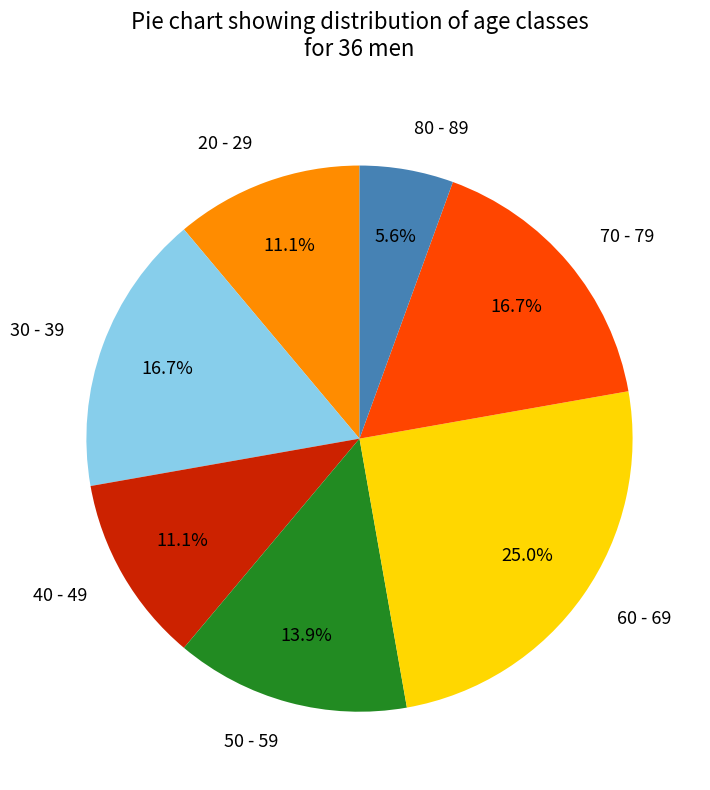

To the nearest percent, what is the difference between the largest and smallest slice percentages?

19%